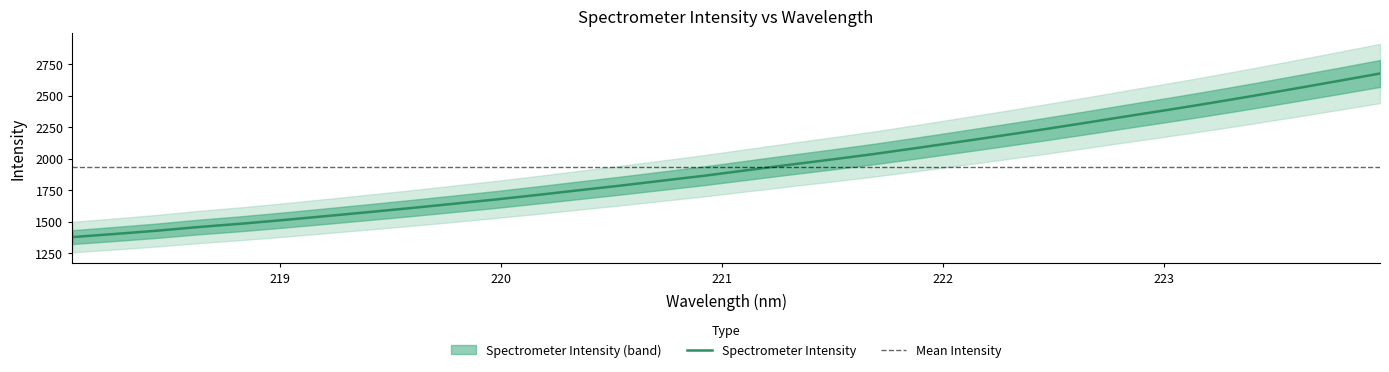

Reading right to left, extract all data points from this chart.

2675.2	2615.1	2556.2	2498.0	2442.0	2387.9	2335.9	2282.7	2230.9	2180.8	2131.5	2083.1	2036.1	1992.6	1950.8	1907.9	1864.6	1825.2	1785.6	1748.1	1710.3	1673.8	1639.8	1606.1	1574.1	1542.6	1511.7	1482.5	1456.5	1426.8	1400.9	1376.2